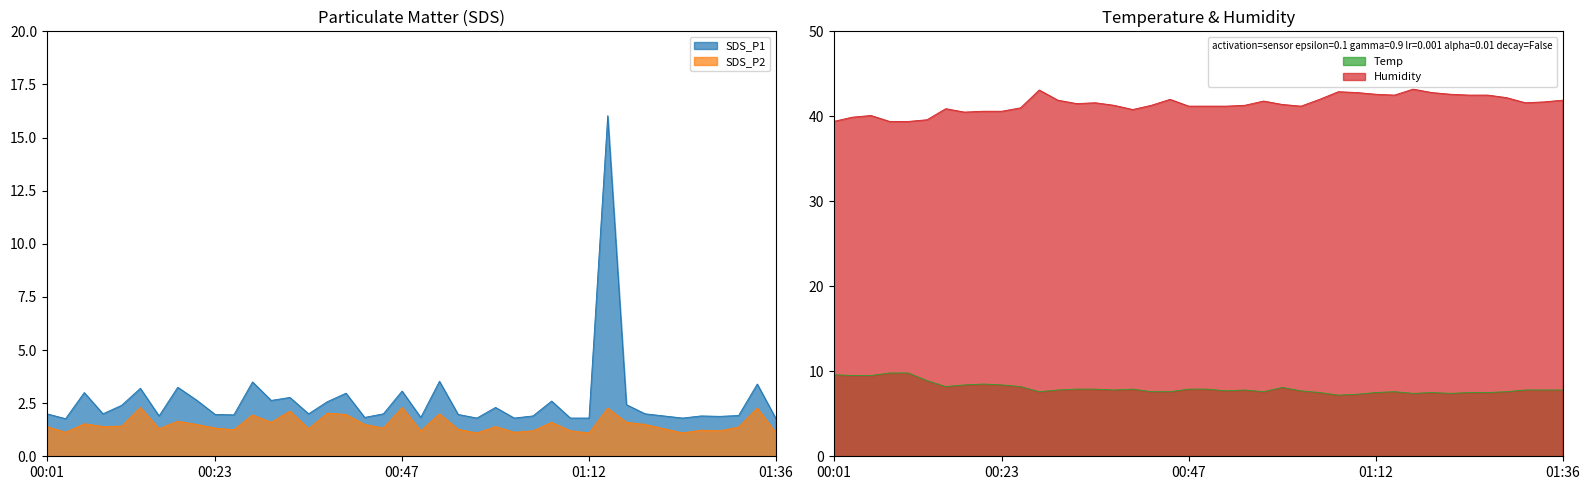

True or false: Humidity and SDS_P1 intersect in this chart.

False